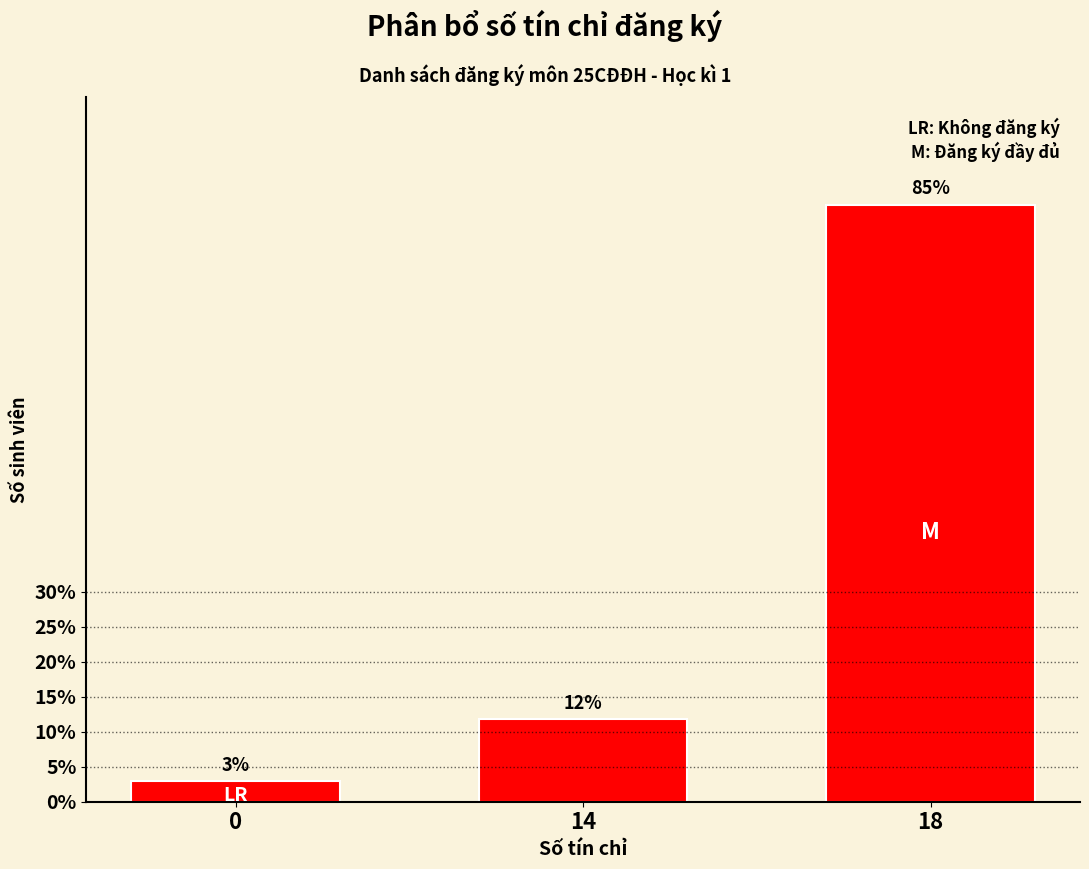

Is it true that the value at 0 is 2?

False